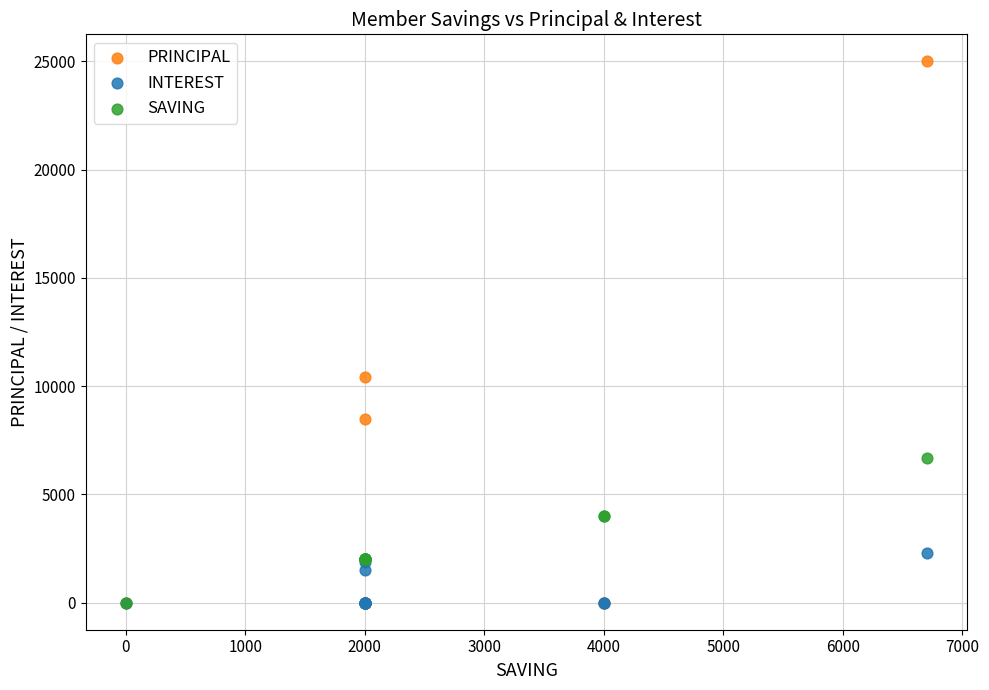

Across all series, what Y value is closest to 12500?

10400